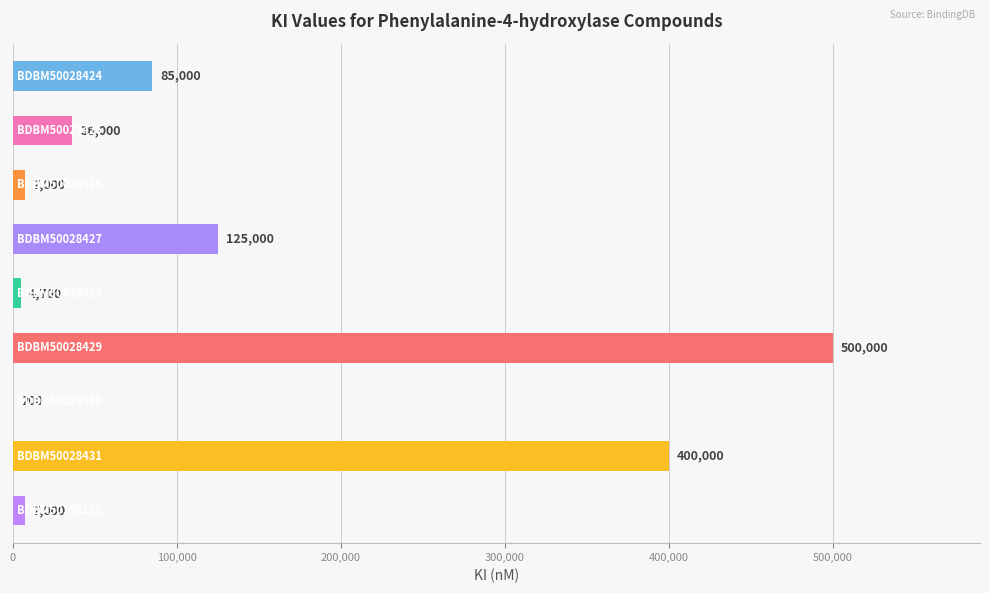

What is the greatest value displayed?

500000